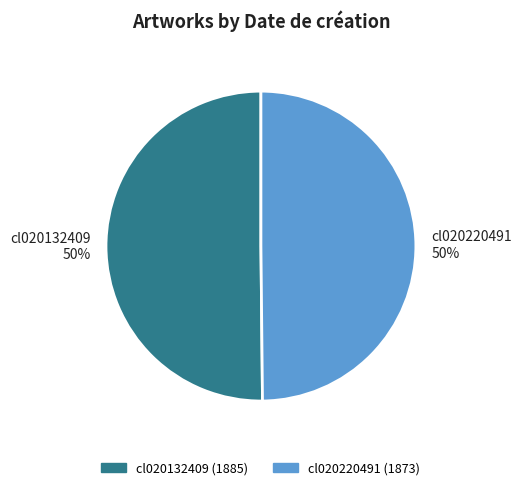

The cl020220491 slice represents 50% of the pie. True or false?

True